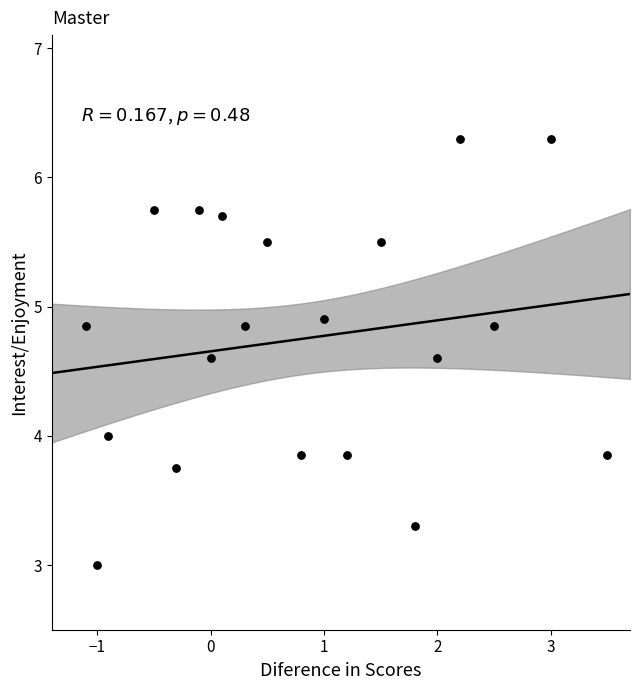

What is the range of Y values (max minus min)?

3.3